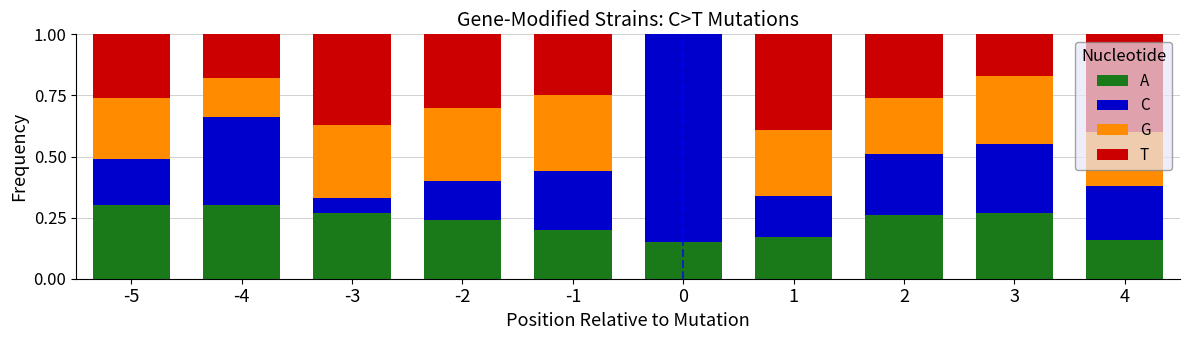

What is the total value across all series at 1?

1.0